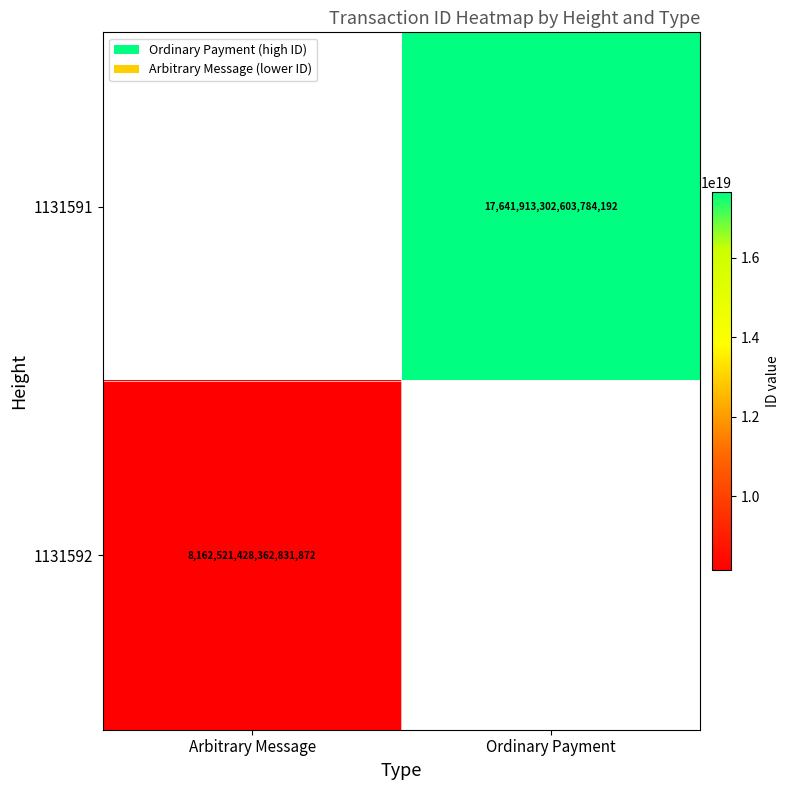

True or false: 1131591 has a value of 17641913302603784192 at Ordinary Payment.

True